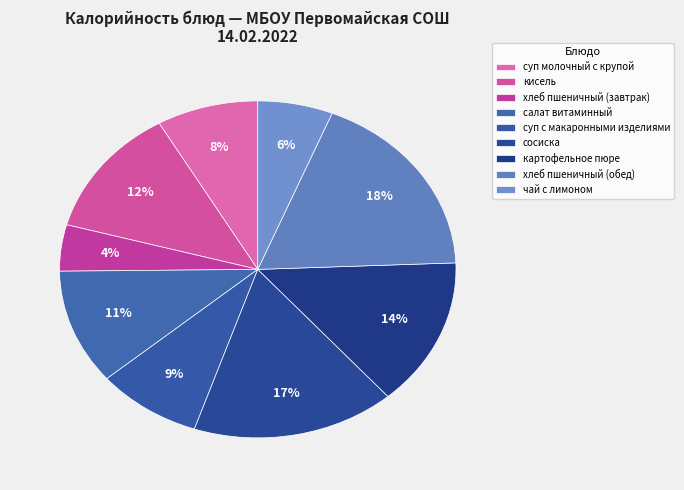

Is there any slice that represents more than half of the pie?

No